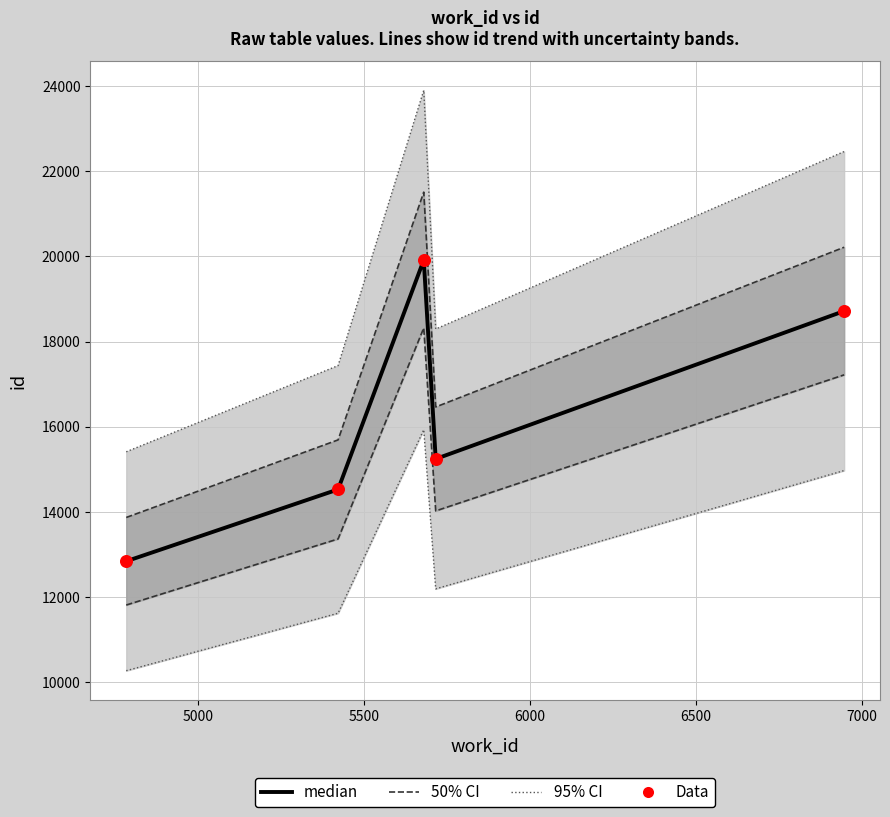

Is the value of median at 4500 greater than the value of Data at 4500?

No